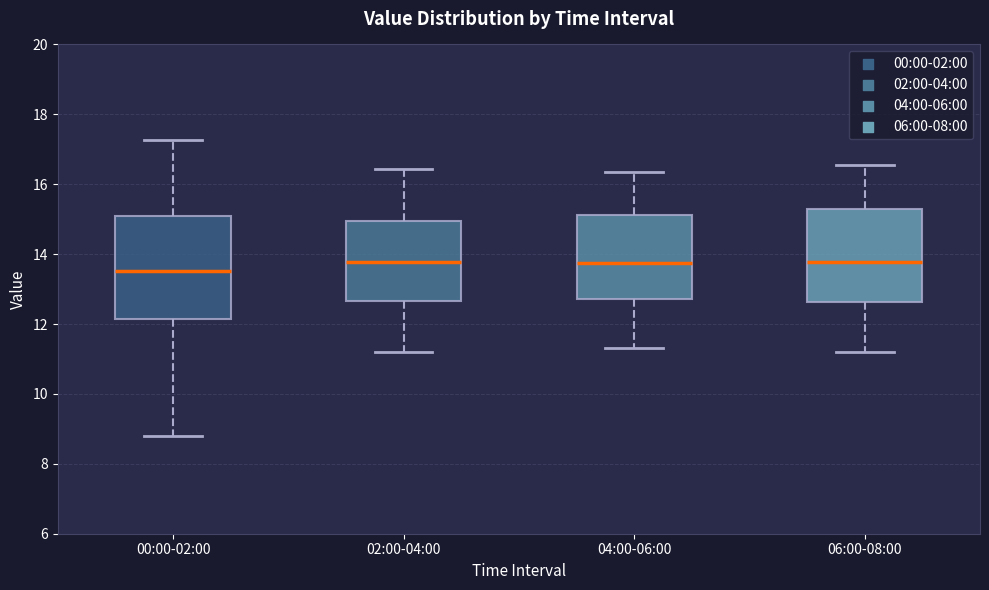

Reading left to right, transcribe this box plot: for each box, give where its median line is, the range the box spans, and where its two whiskers end, as read against the y-axis. The values are not printed on the chart, so give them approximately, as read against the axis.

00:00-02:00: median 13.6, box 12.2 to 15.0, whiskers 8.8 to 17.2
02:00-04:00: median 13.8, box 12.6 to 15.0, whiskers 11.2 to 16.4
04:00-06:00: median 13.8, box 12.8 to 15.2, whiskers 11.4 to 16.4
06:00-08:00: median 13.8, box 12.6 to 15.4, whiskers 11.2 to 16.6